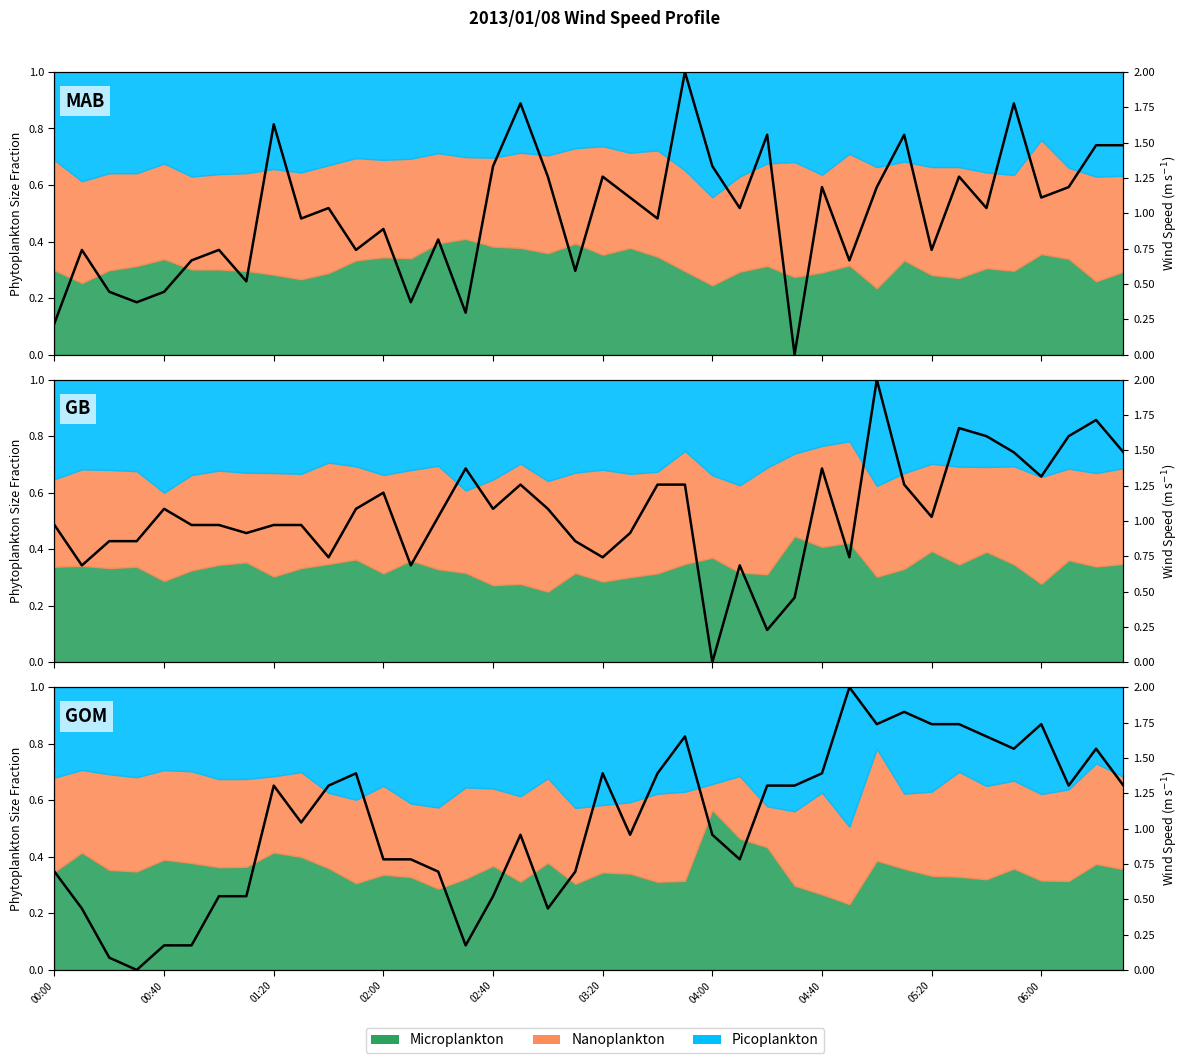

The chart shows a value of 1.8 at 31. True or false?

True